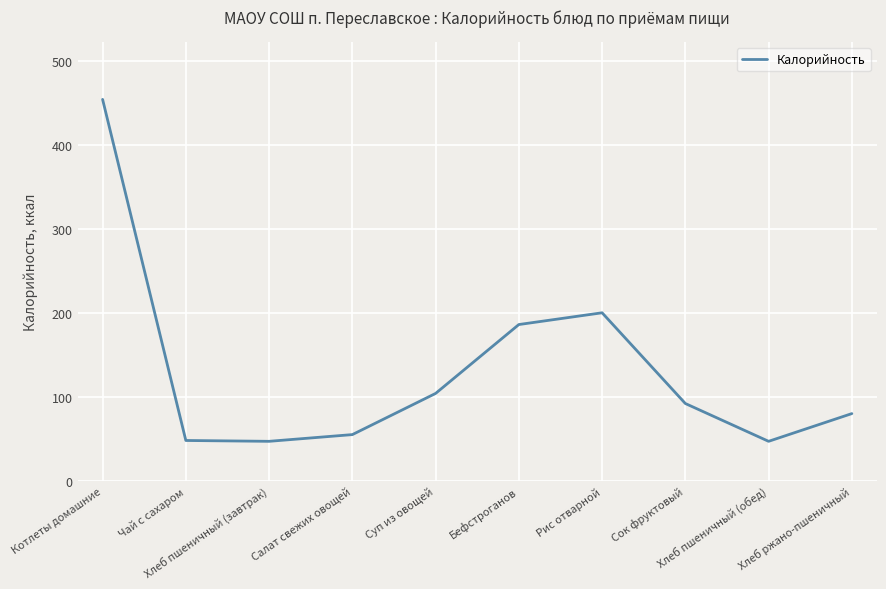

Where is the first local maximum?

Рис отварной